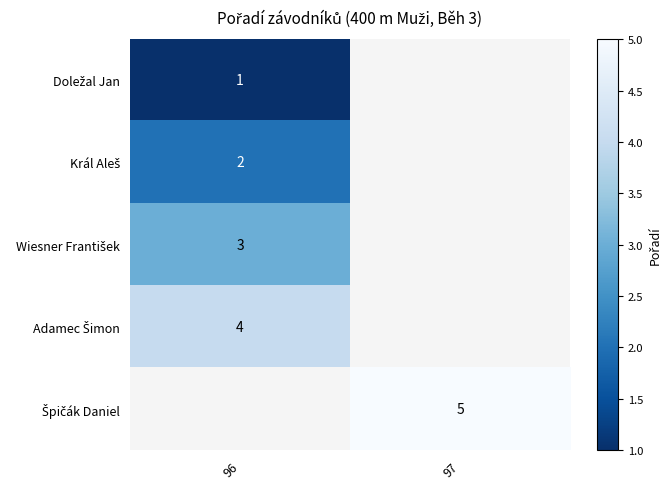

The Král Aleš series shows 2.0 at 96. True or false?

True